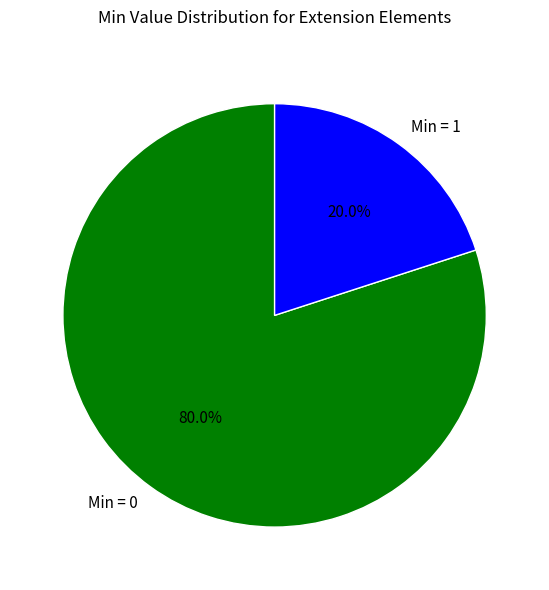

How many slices are in this pie chart?

2